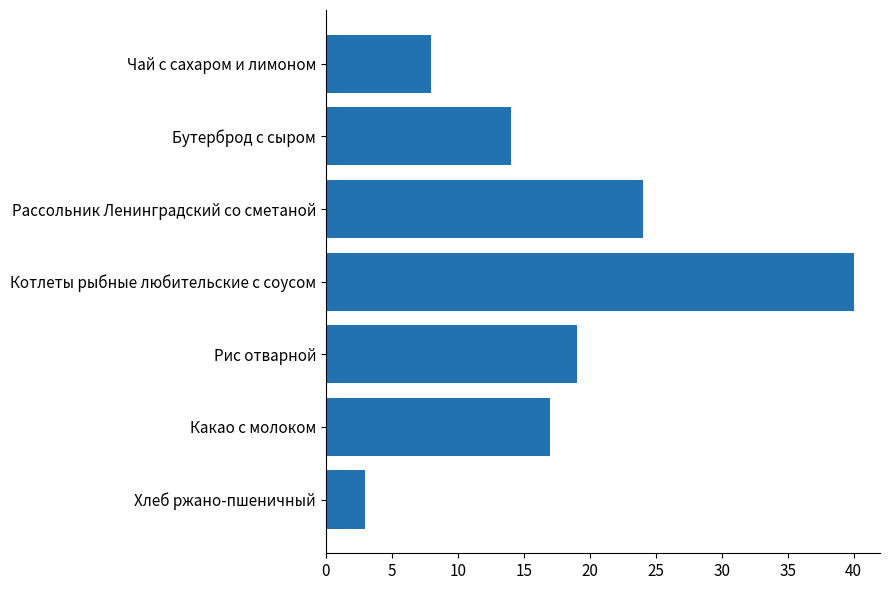

What is the average value?

18